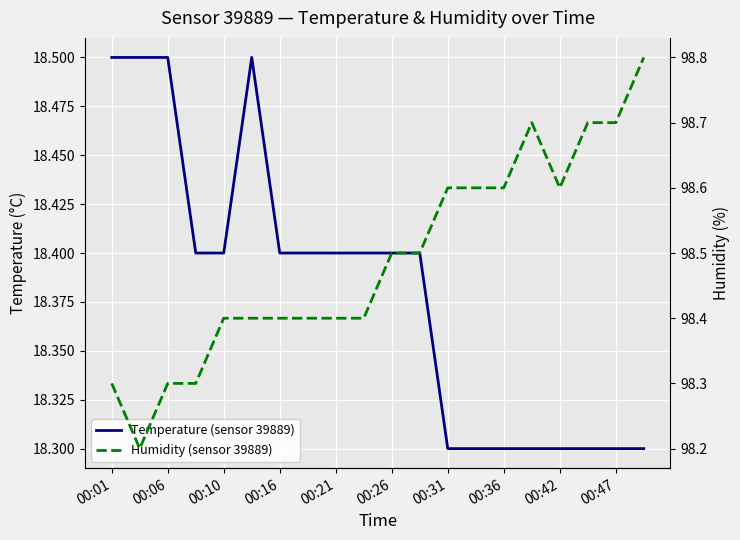

Which series has the largest range (max minus min)?

Humidity (sensor 39889)